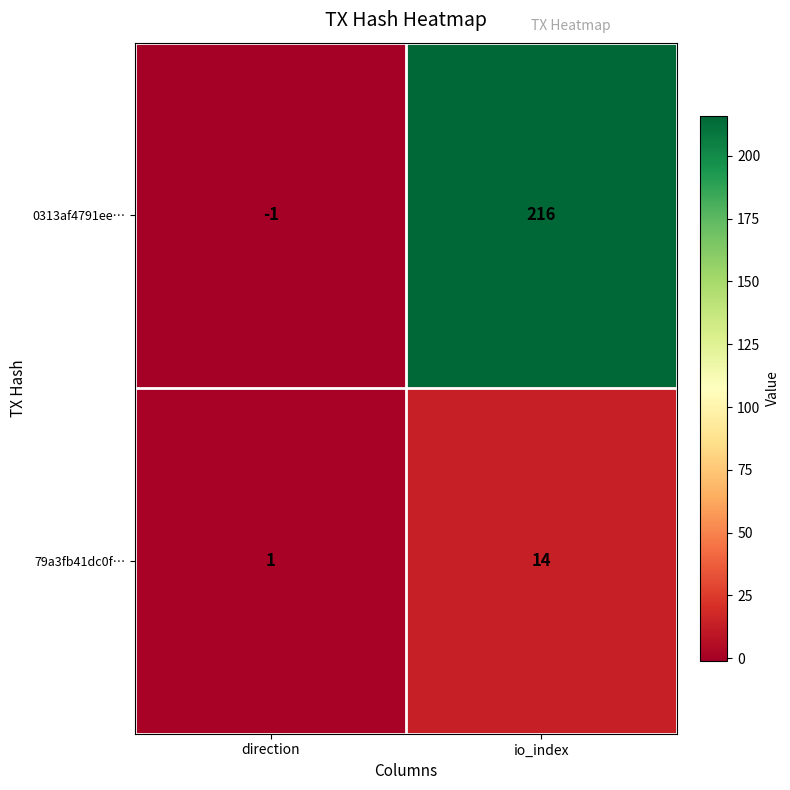

Between direction and io_index, which series saw the biggest shift?

0313af4791ee…